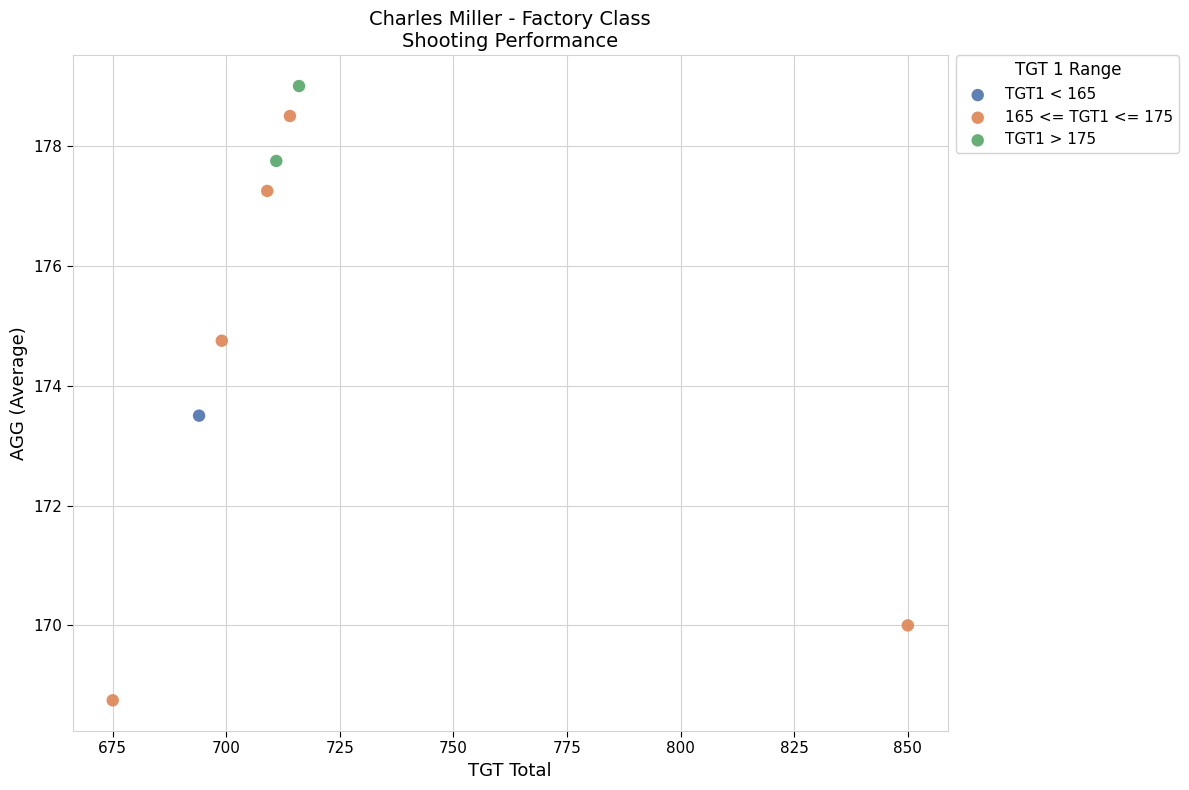

What are all the series names shown in the legend?

TGT1 < 165, 165 <= TGT1 <= 175, TGT1 > 175